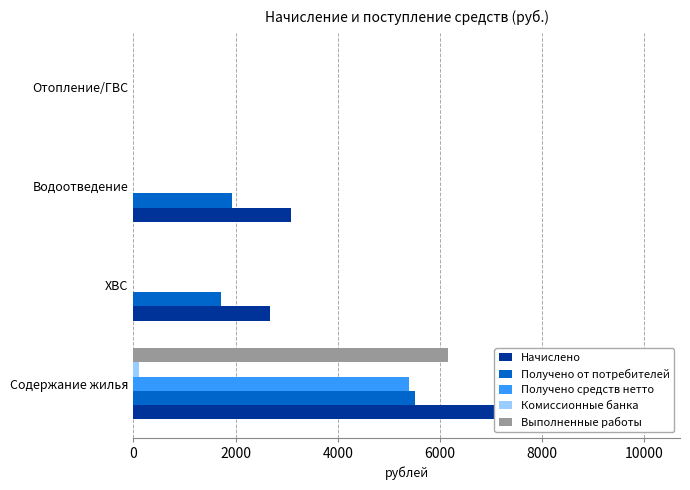

What is the sum of all Выполненные работы values?

6161.8